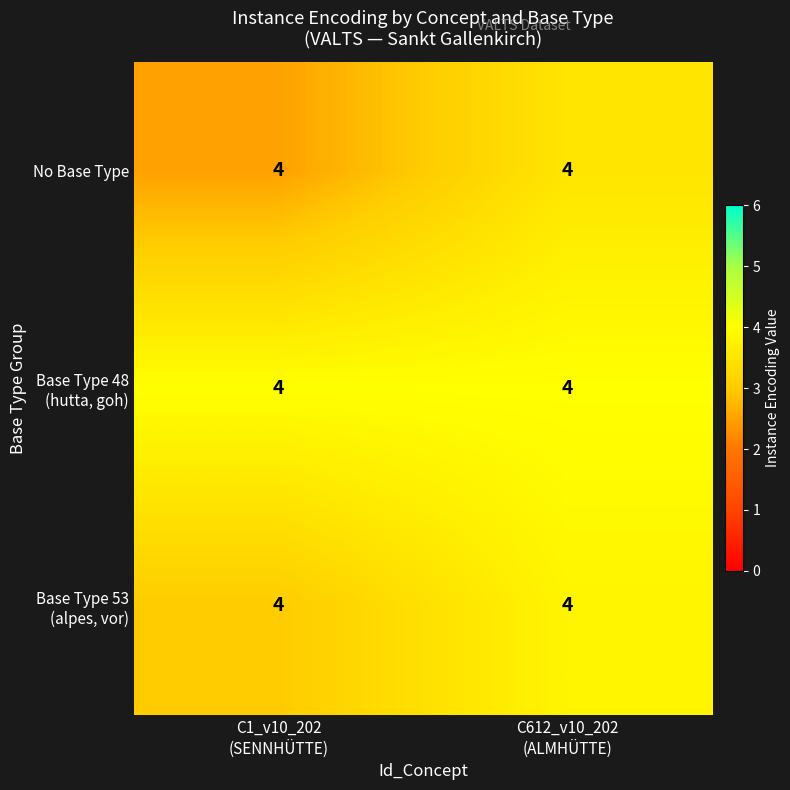

At C1_v10_202 (SENNHÜTTE), list the series in order from smallest to largest.

No Base Type, Base Type 53 (alpes, vor), Base Type 48 (hutta, goh)